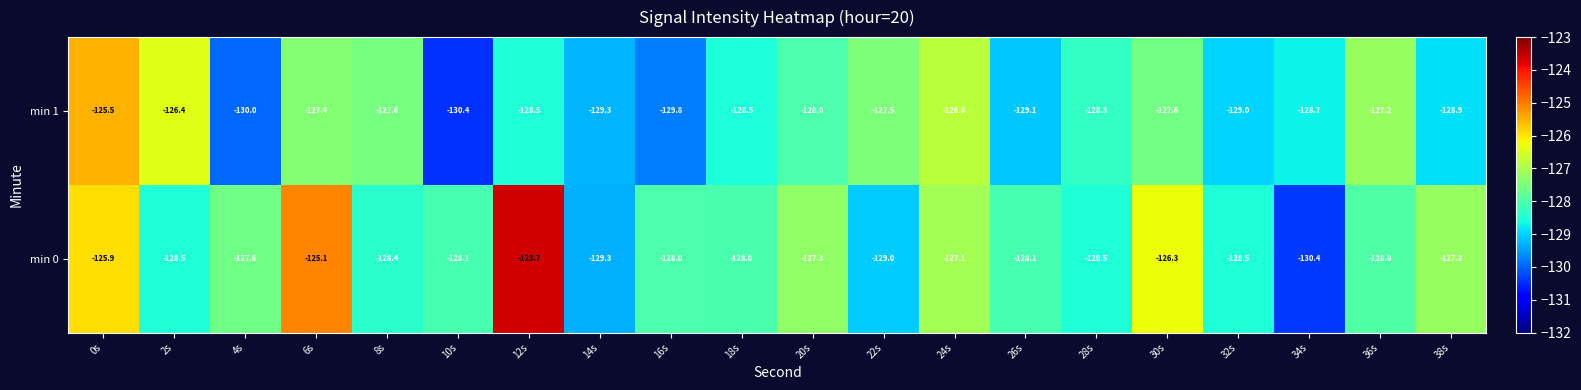

What is the sum of the min 0 values at 30s and 14s?

-255.6